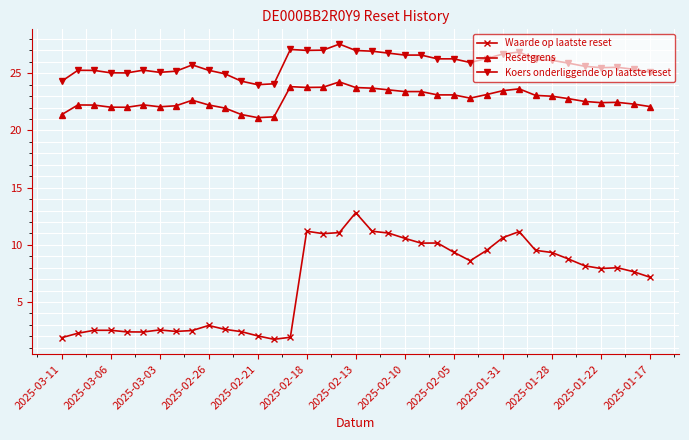

Rank the series by their maximum value, from lowest to highest.

Waarde op laatste reset, Resetgrens, Koers onderliggende op laatste reset